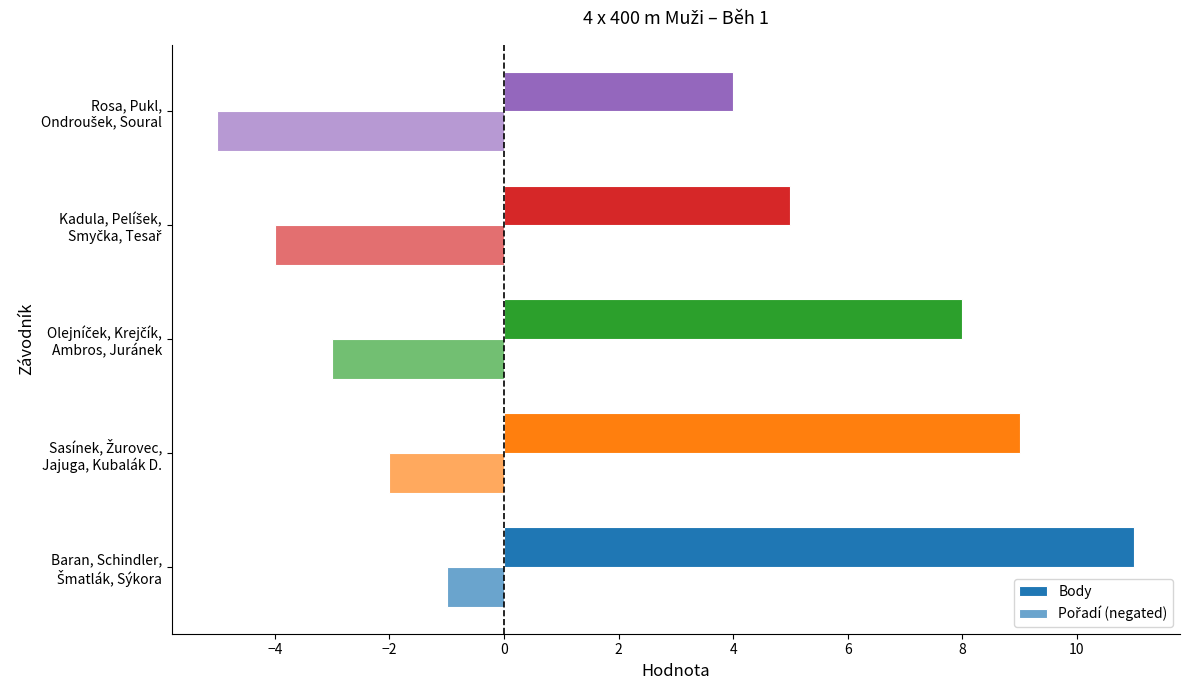

How many data points does each series have?

5